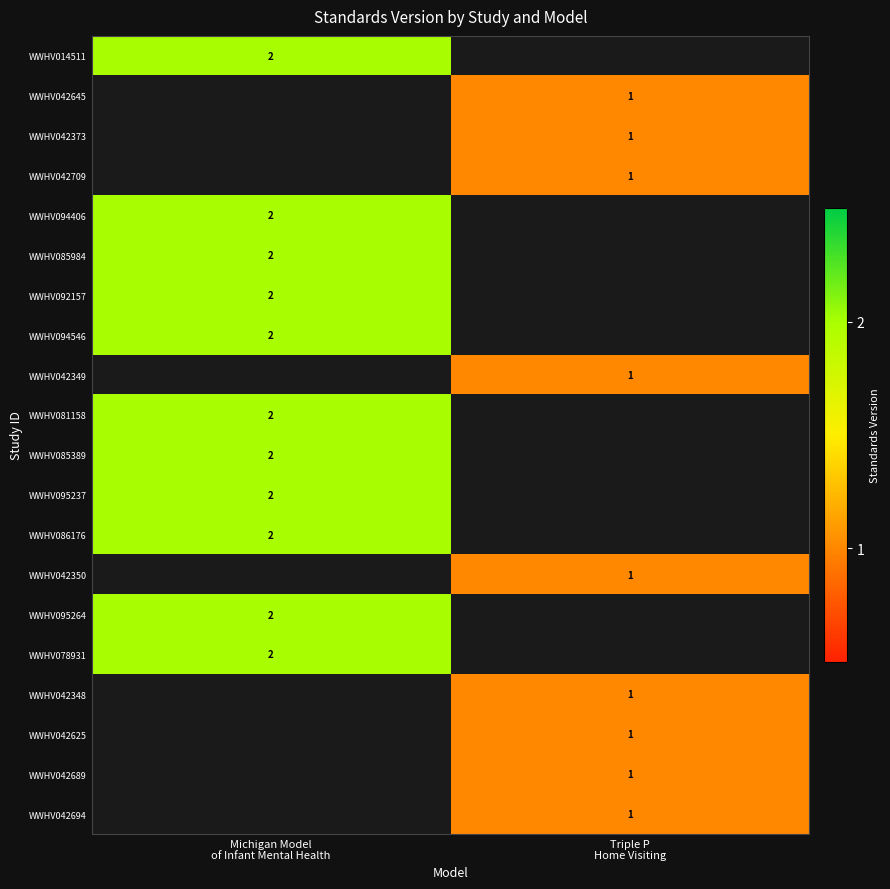

True or false: WWHV042709 has a value of 1.0 at Triple P Home Visiting.

True